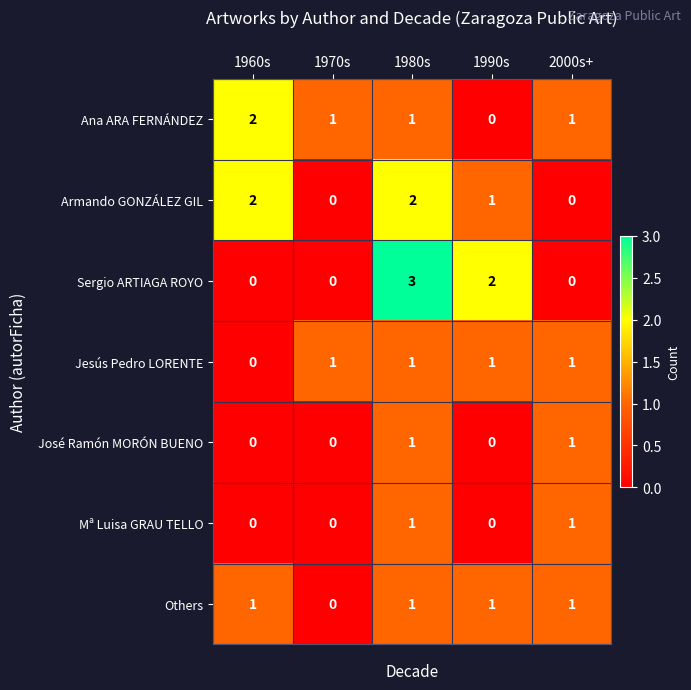

What is the difference between the maximum and second lowest values in the Sergio ARTIAGA ROYO series?

3